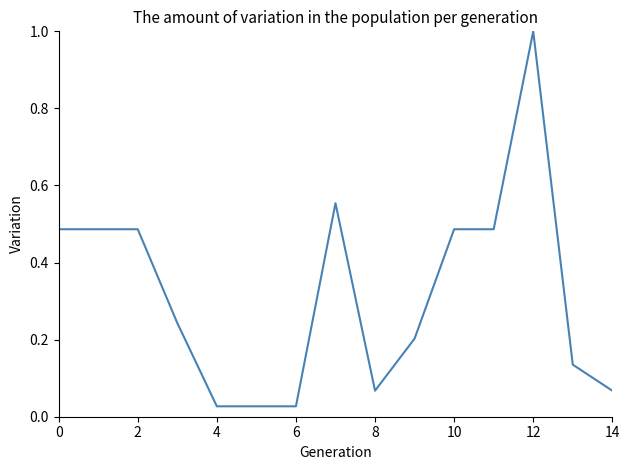

What is the difference between the maximum and minimum values?

1.0